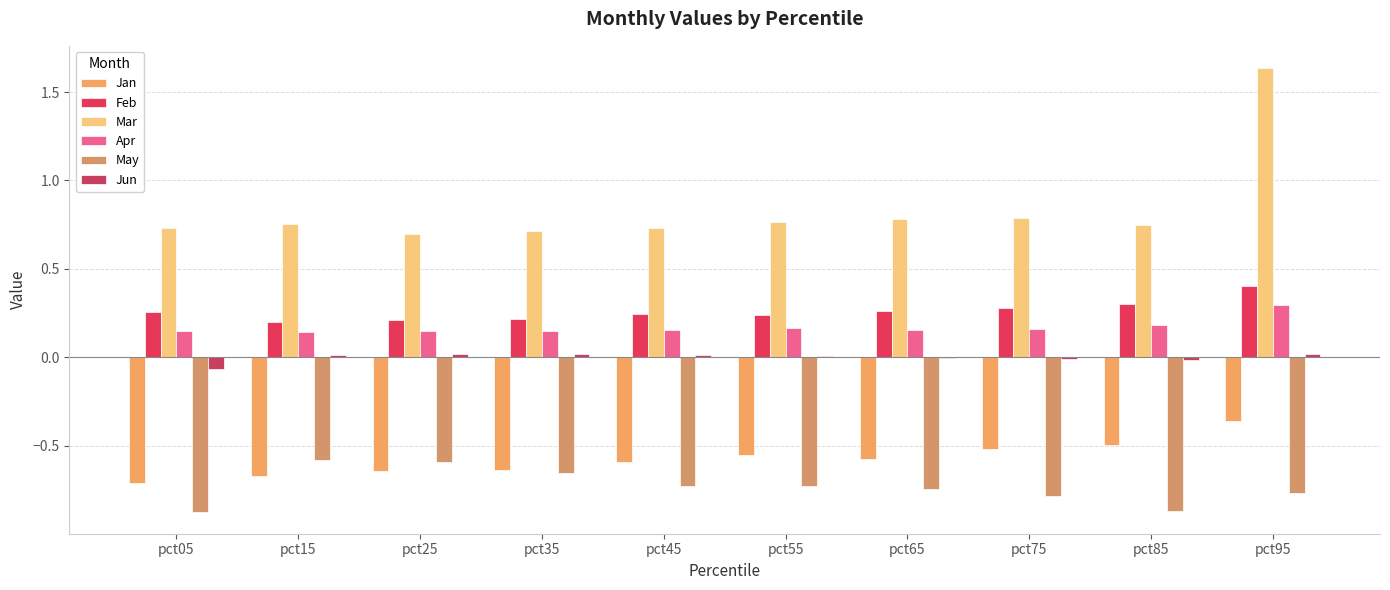

Which series has the largest total across all categories?

Mar